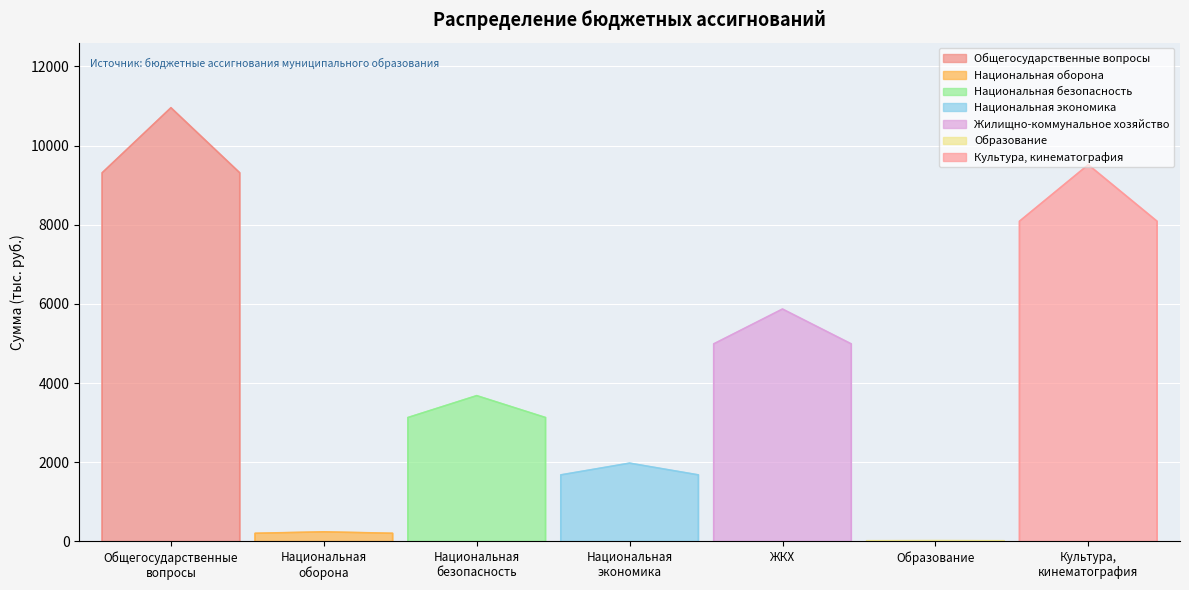

At which category does the data reach its first local valley?

Национальная оборона